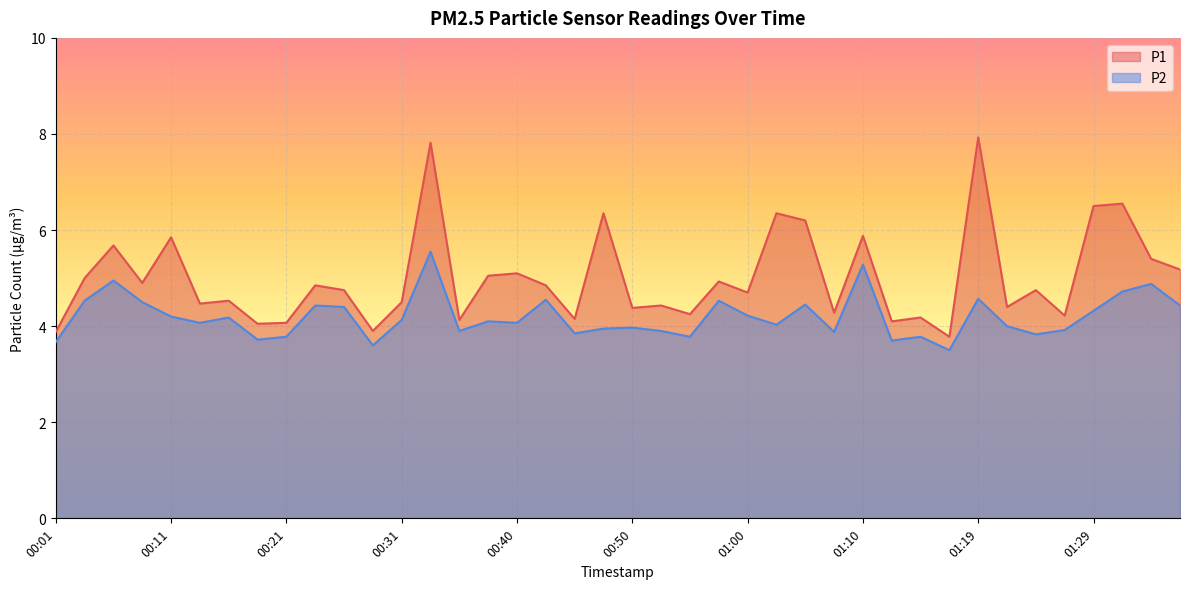

How many lines are shown in the chart?

2